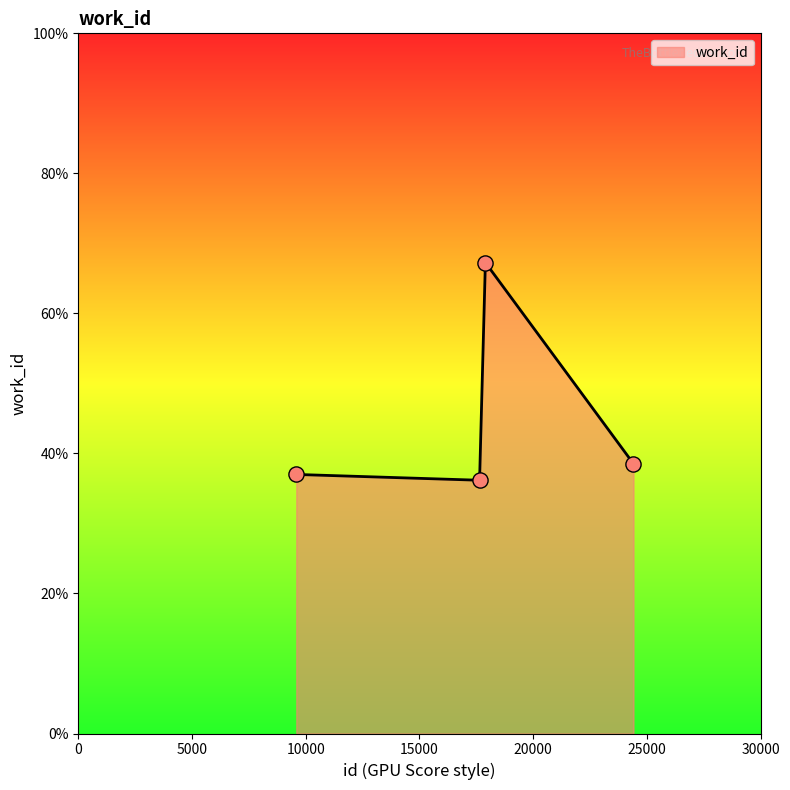

What is the maximum value shown in the chart?

67.3